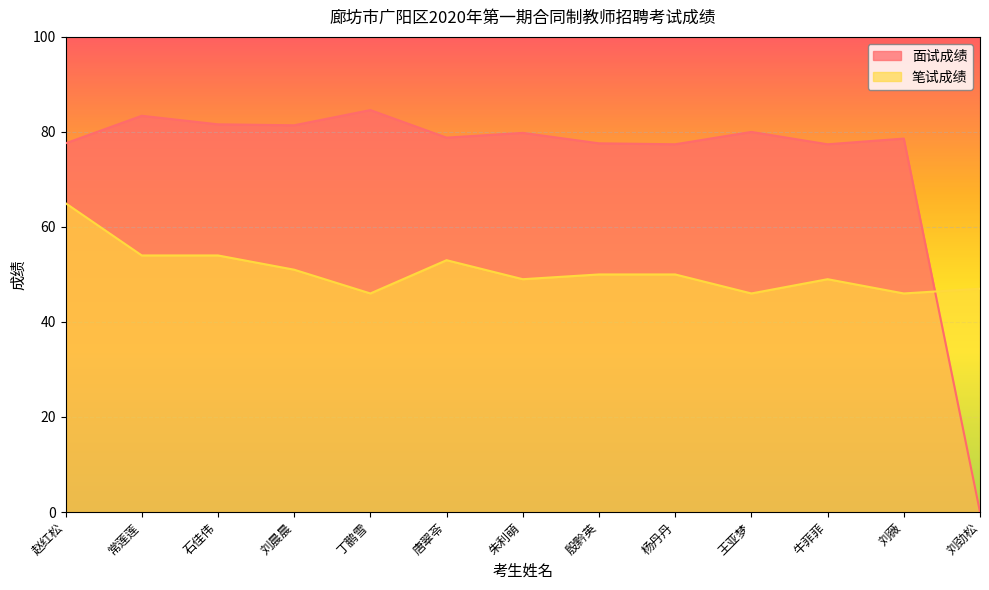

Does the chart display data point markers on the line(s)?

No